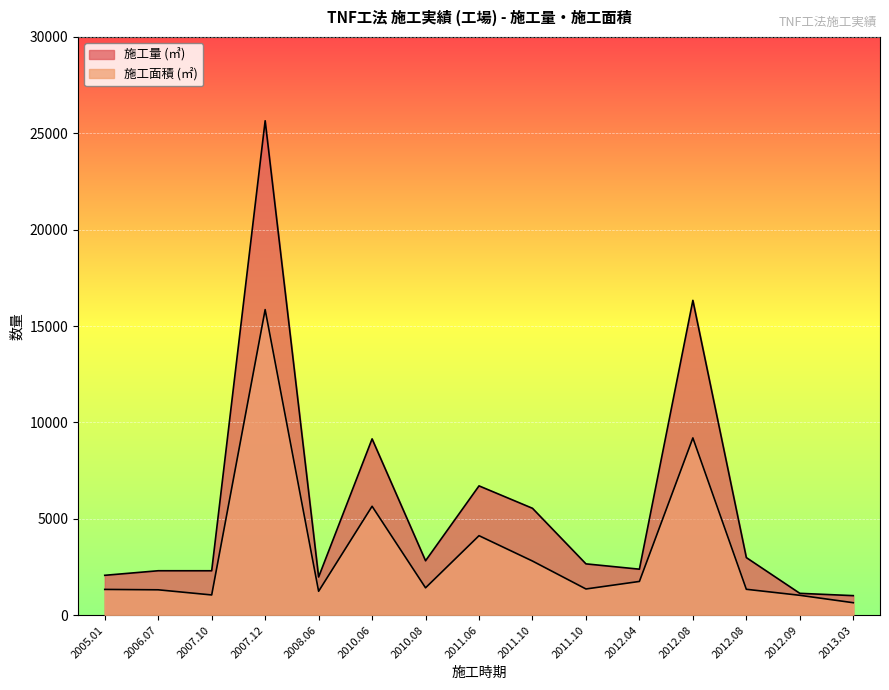

True or false: 施工面積 (㎡) and 施工量 (㎥) intersect in this chart.

False